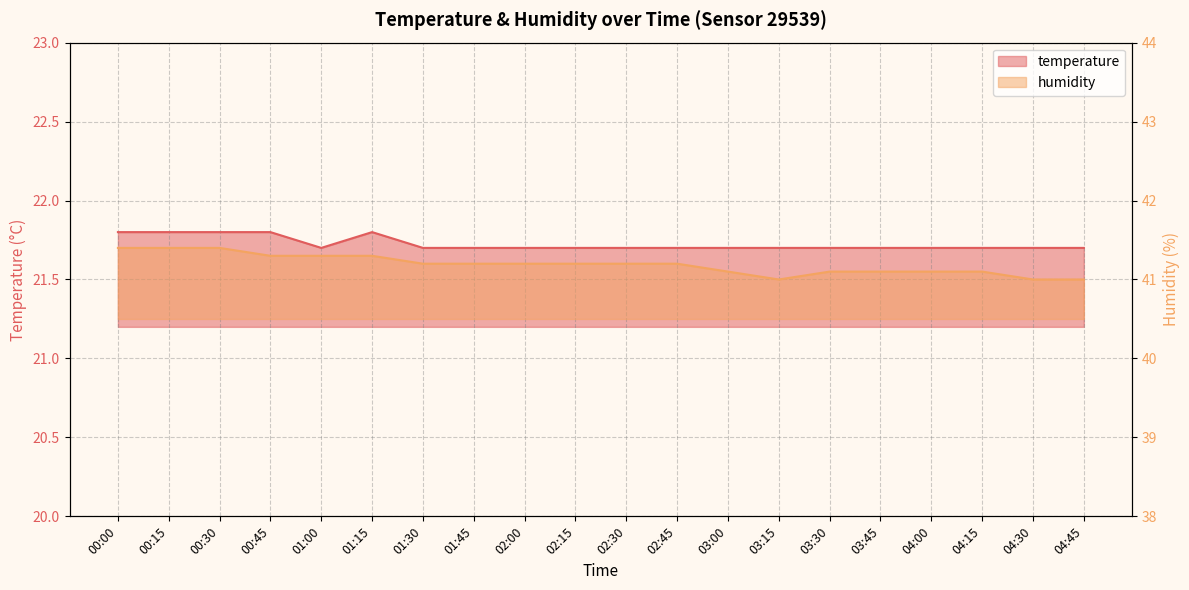

Count the number of data series in this chart.

2